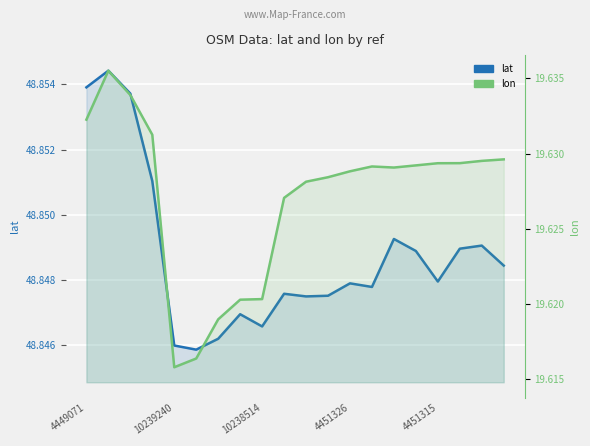

What is the sum of all lat values?

977.0